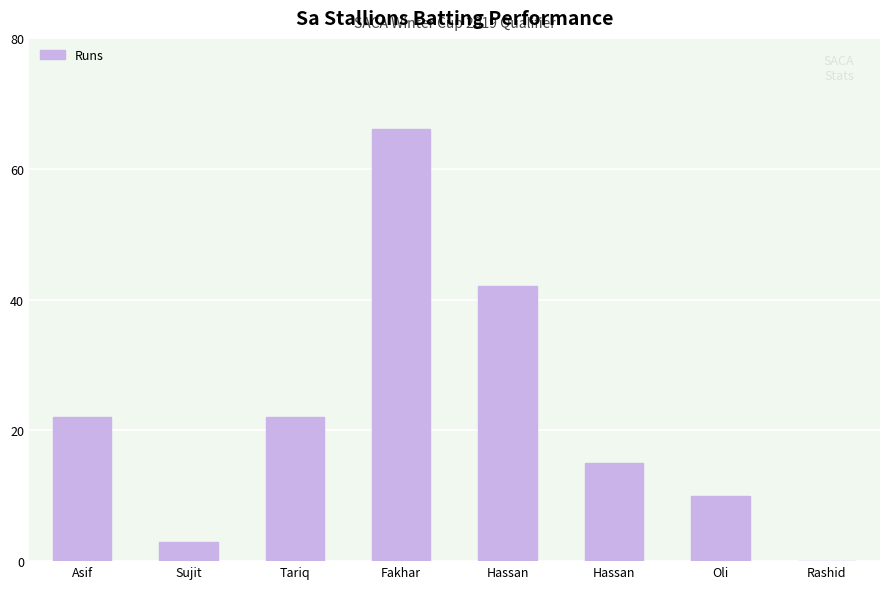

Reading left to right, transcribe all the data shown in this chart.

Asif=22	Sujit=3	Tariq=22	Fakhar=66	Hassan=42	Hassan=15	Oli=10	Rashid=0